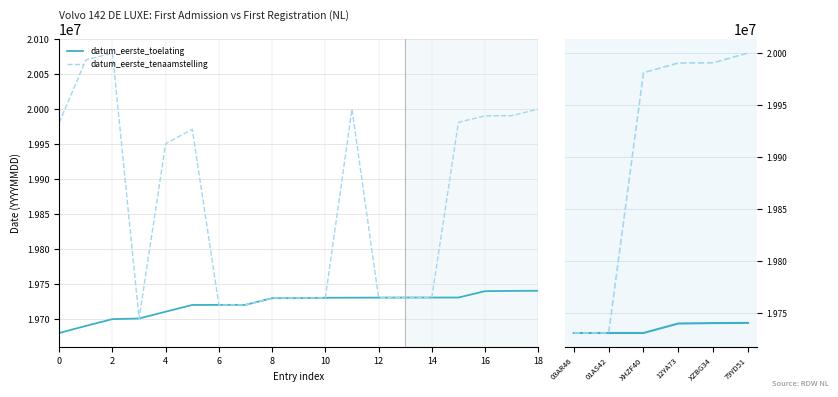

What is the value of the datum_eerste_tenaamstelling point at the 1st from the left?

19731108